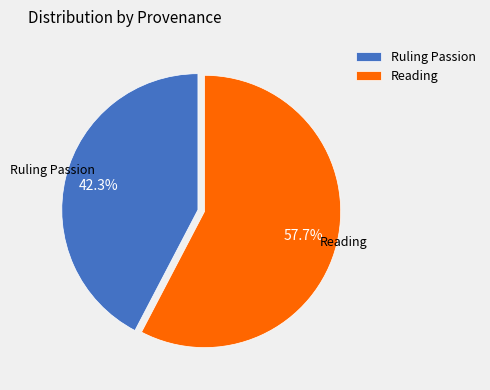

Is there a majority slice in this chart?

Yes